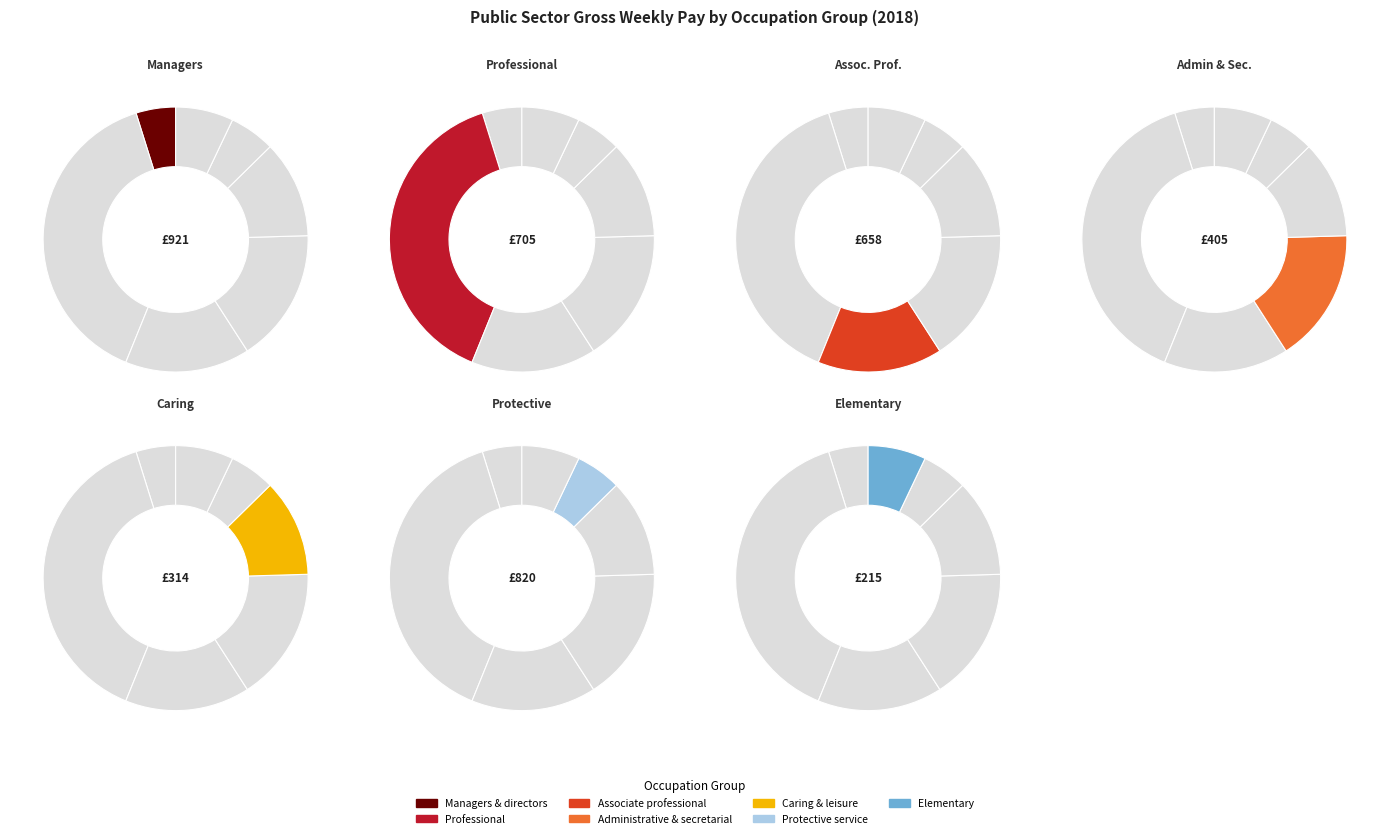

Does any single category account for the majority?

No